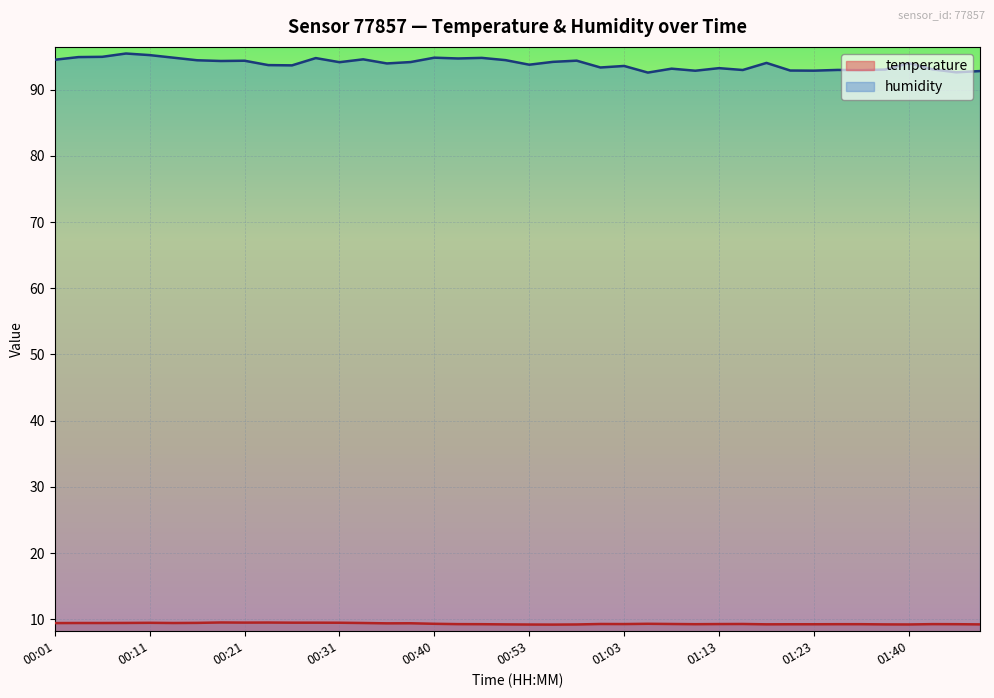

List the series in order of their peak value, highest first.

humidity, temperature